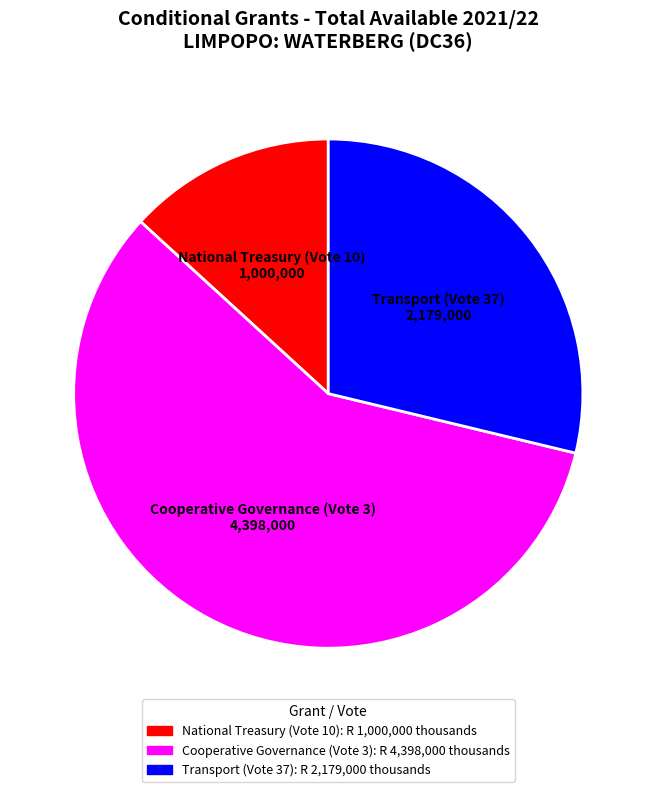

Do Transport (Vote 37) and National Treasury (Vote 10) together represent more than half of the pie?

No